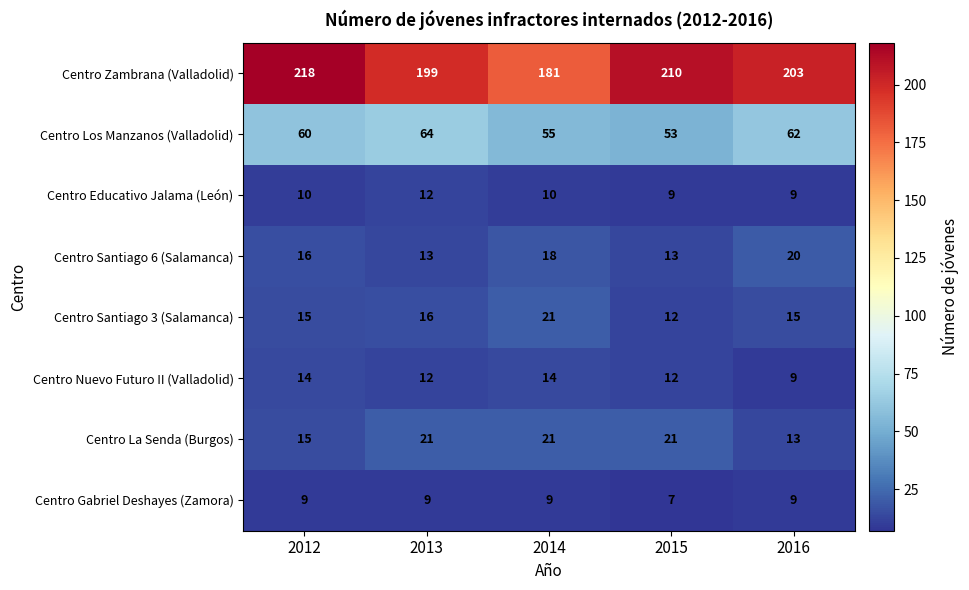

Which category has the highest value in the Centro Los Manzanos (Valladolid) series?

2013